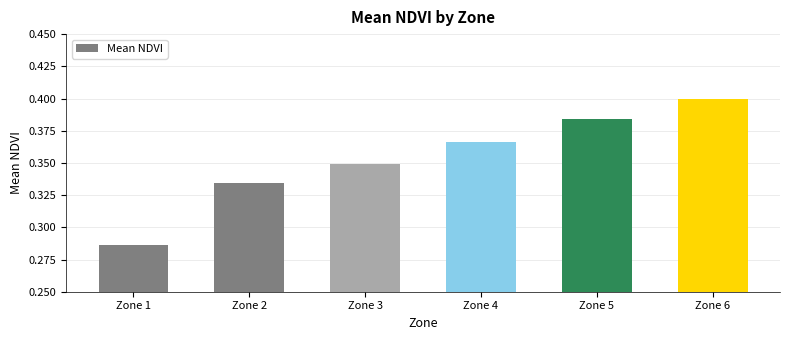

Count the number of categories in the chart.

6